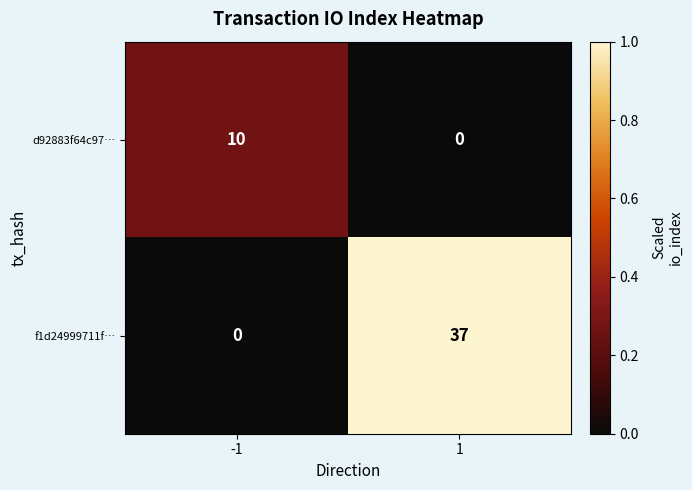

What is the difference between the maximum and minimum values in the d92883f64c97… series?

10